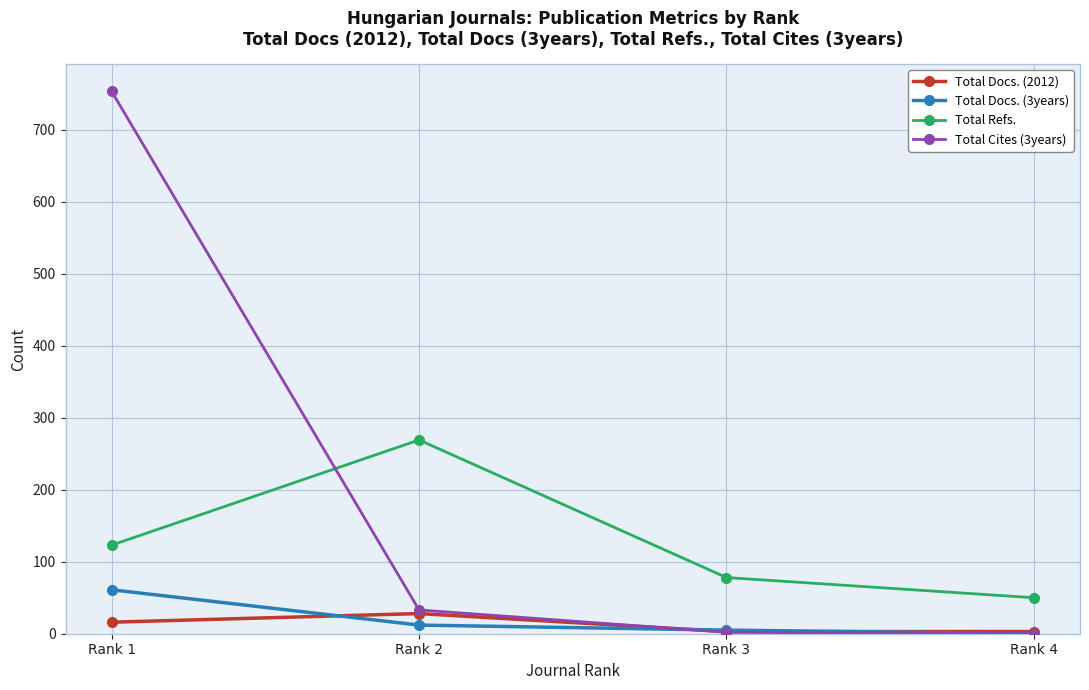

True or false: Total Refs. has more than 2 interior local peaks.

False